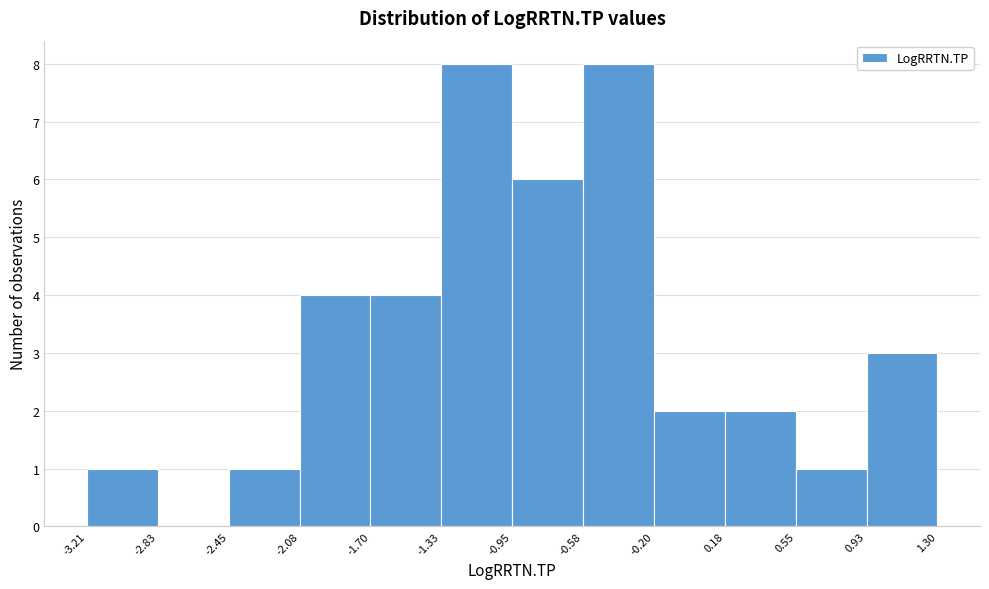

How tall is the bar that spans 0.55 to 0.93 on the x-axis? The values are not printed on the chart, so give them approximately, as read against the axis.

1